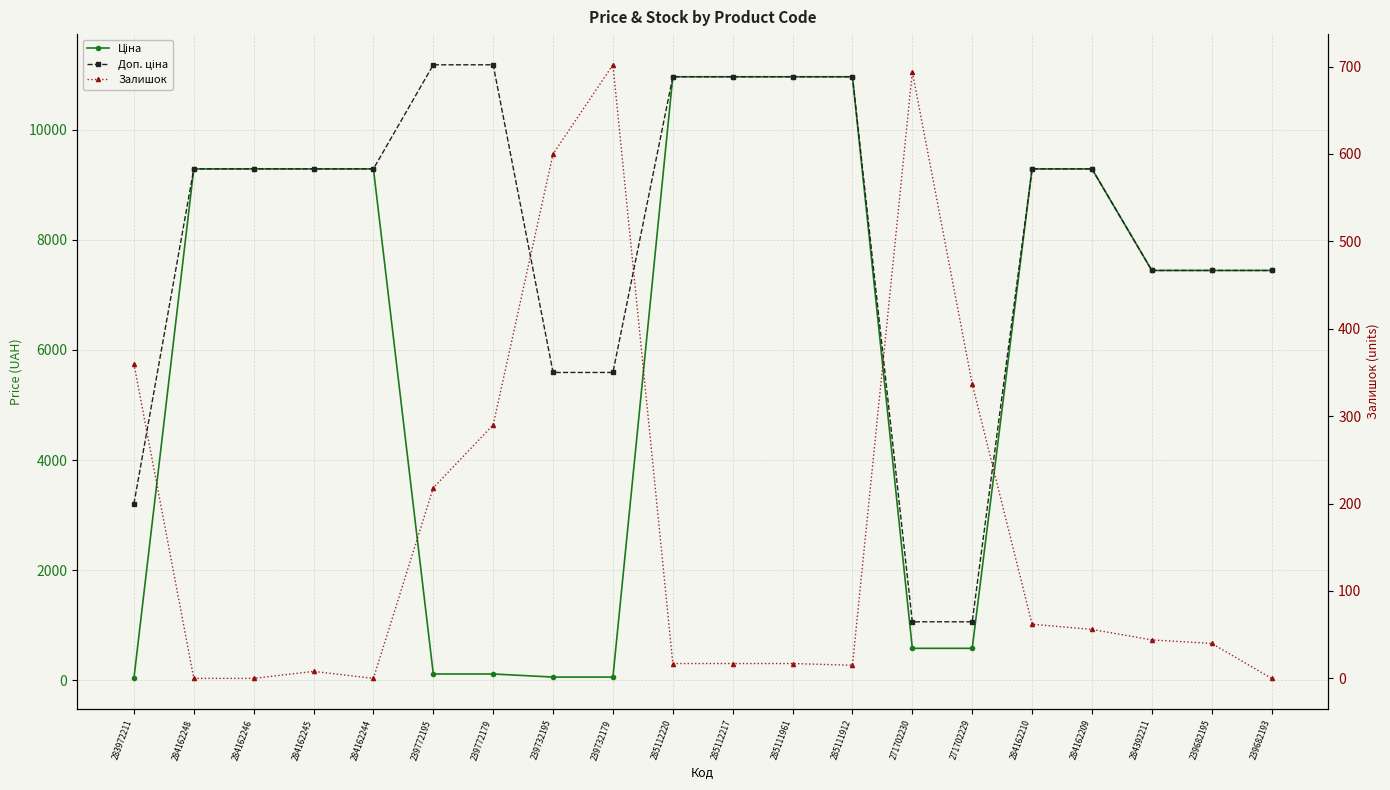

Reading left to right, what are all the values shown in this chart?

Ціна: 32.0	9290.5	9290.5	9290.5	9290.5	111.8	111.8	55.9	55.9	10964.4	10964.4	10964.4	10964.4	578.1	578.1	9290.5	9290.5	7444.6	7444.6	7444.6
Доп. ціна: 3205.0	9290.5	9290.5	9290.5	9290.5	11182.0	11182.0	5591.0	5591.0	10964.4	10964.4	10964.4	10964.4	1060.0	1060.0	9290.5	9290.5	7444.6	7444.6	7444.6
Залишок: 360.0	0.0	0.0	8.0	0.0	218.0	290.0	600.0	702.0	17.0	17.0	17.0	15.0	694.0	337.0	62.0	56.0	44.0	40.0	0.0